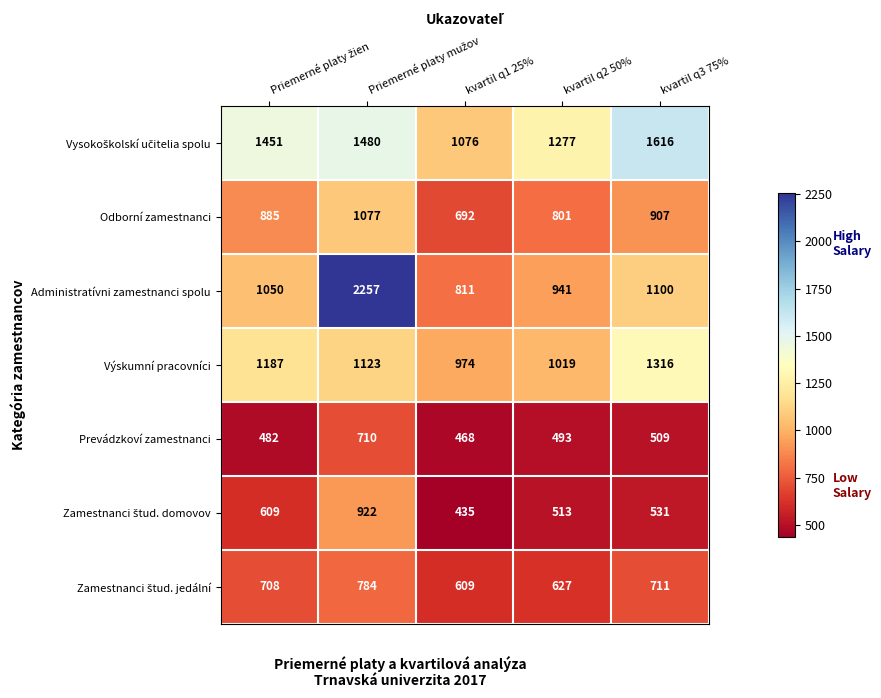

How many Výskumní pracovníci values are between 1019 and 1187?

3